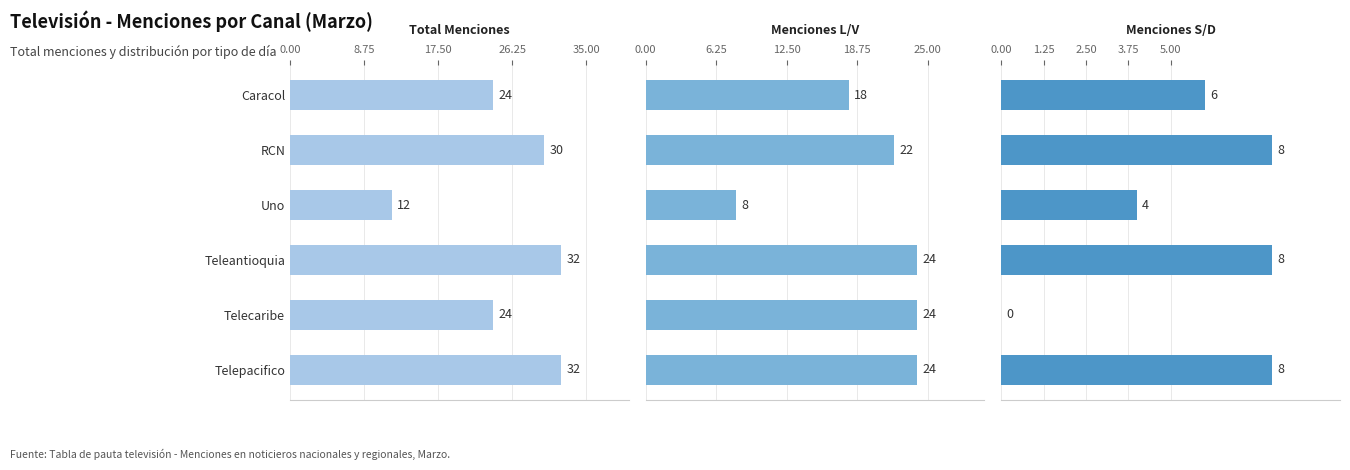

Which series has the largest total across all categories?

Total Menciones